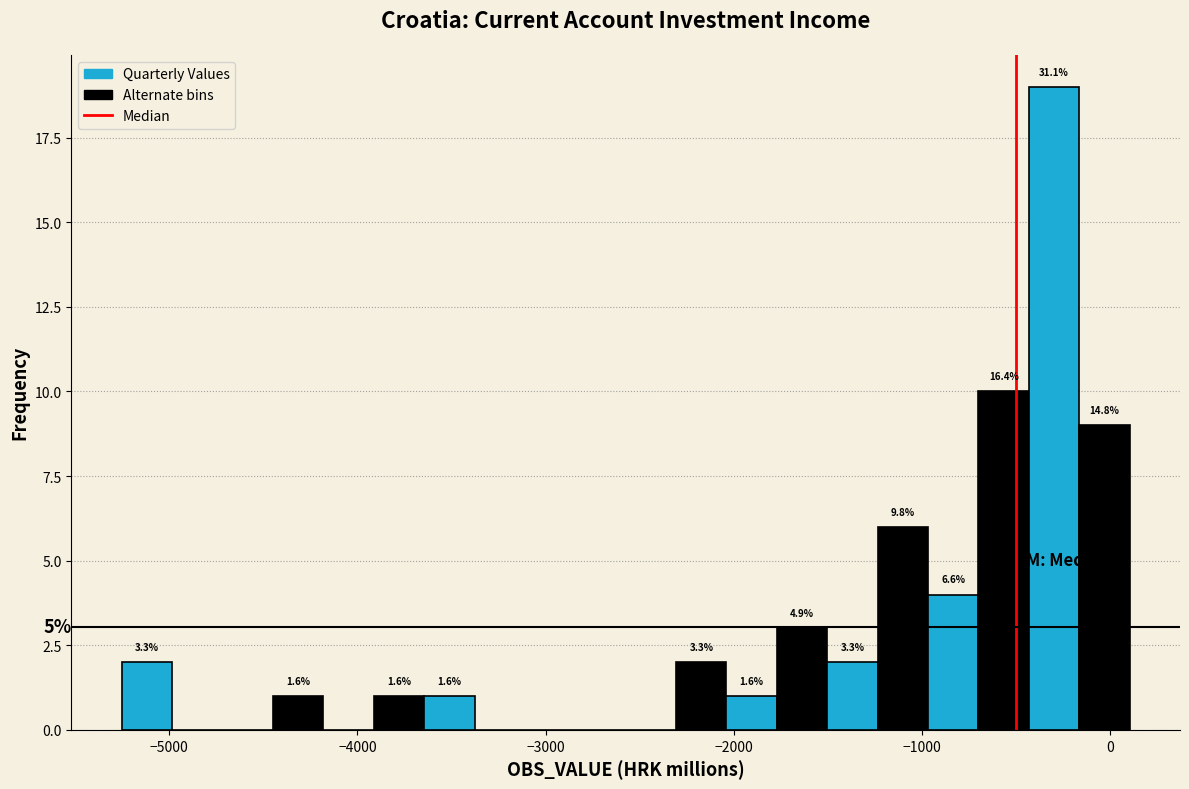

Read against the x-axis, roughly where is the centre of the tallest bar?

-300